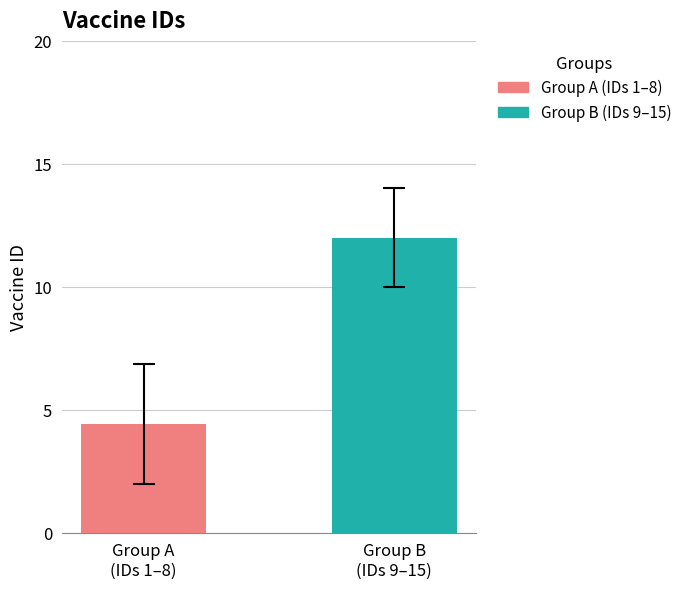

What is the minimum value shown in the chart?

4.4